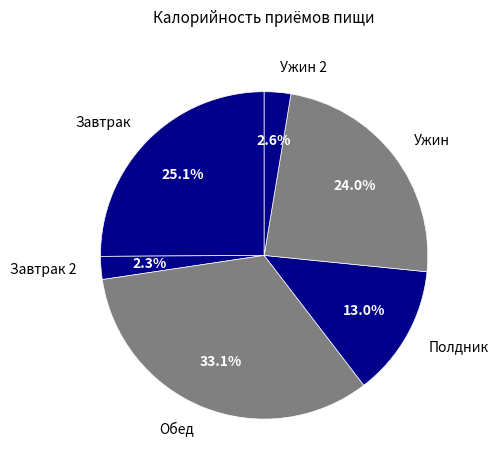

Does Ужин represent more than half of the total?

No